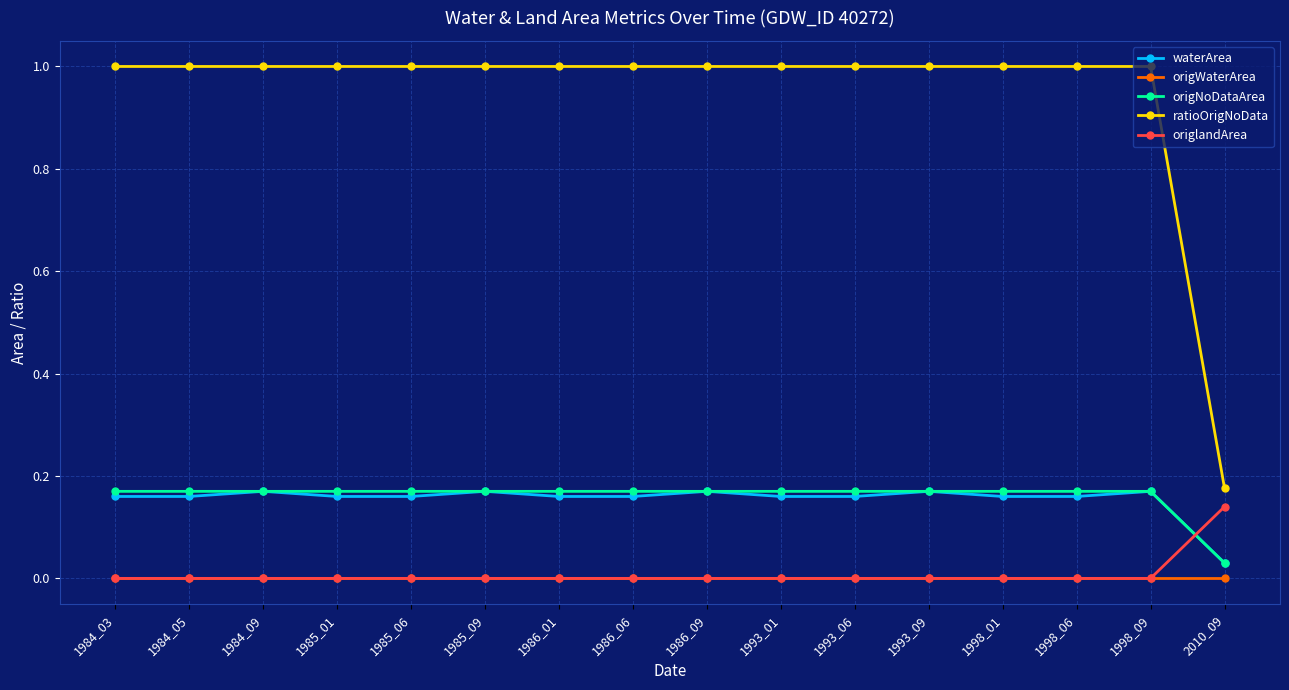

What are all the series names shown in the legend?

waterArea, origWaterArea, origNoDataArea, ratioOrigNoData, origlandArea